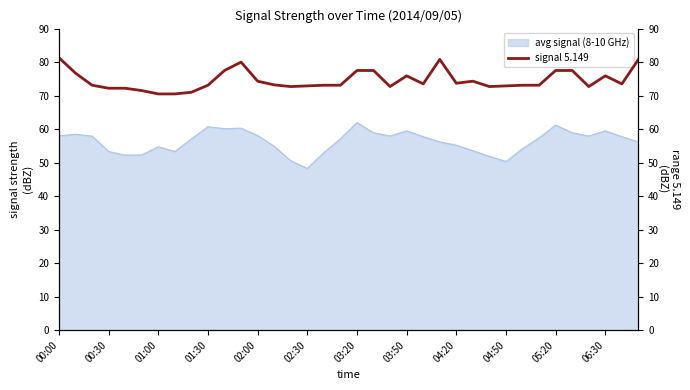

What is the highest value of the avg signal (8-10 GHz) series?

62.0